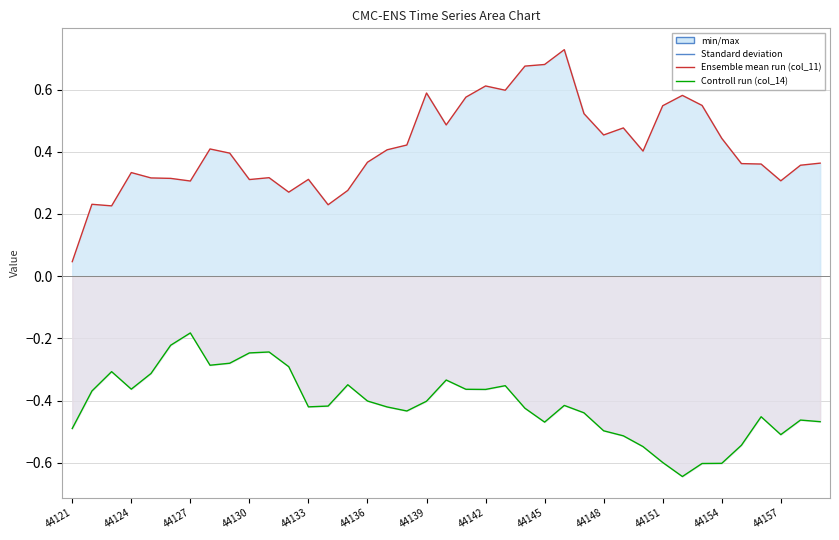

Is the value of col_14 (Control run) at 44151 greater than the value of col_11 (Ensemble mean) at 44157?

No